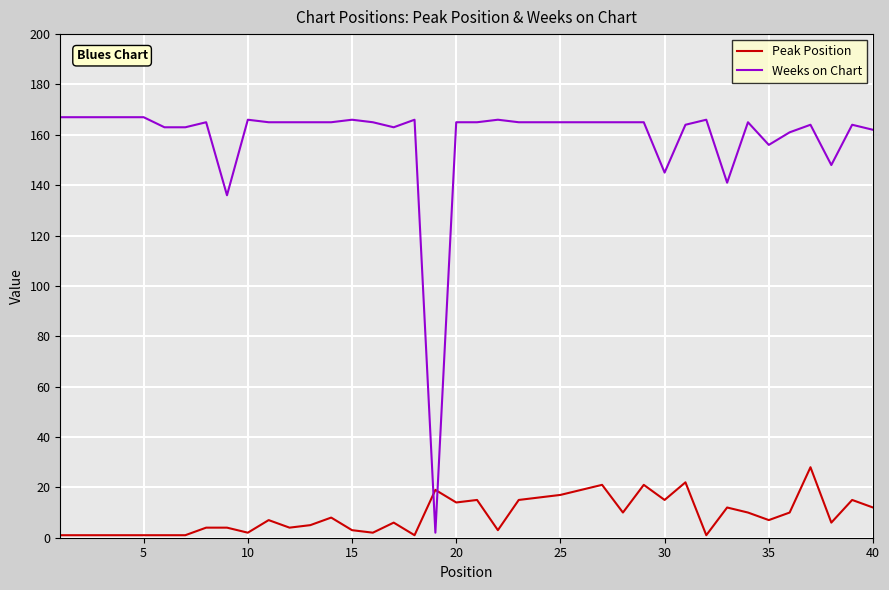

What is the difference between the maximum and second lowest values in the Peak Position series?

27